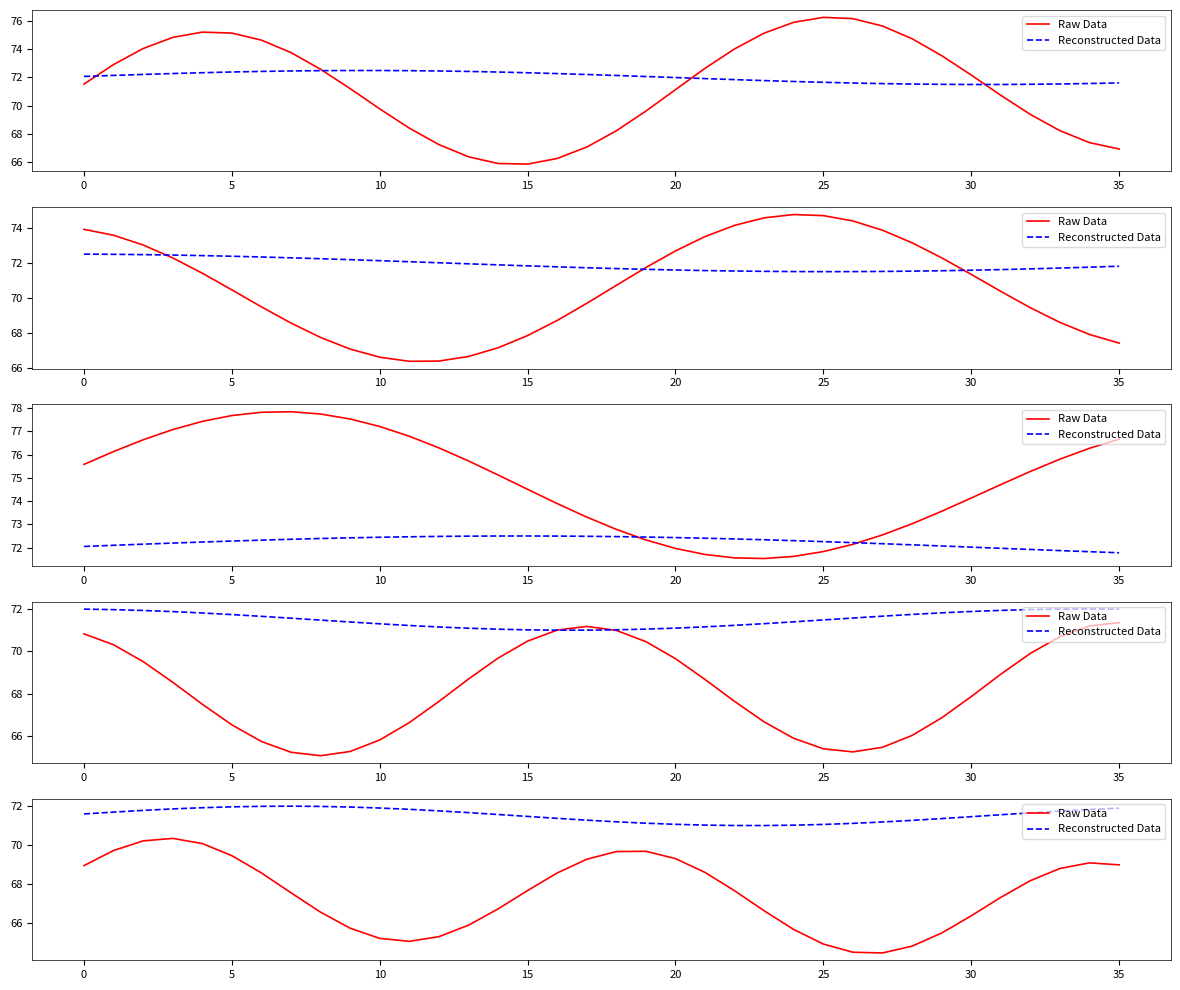

True or false: Reconstructed Data has a value of 111.8 at 34.

False